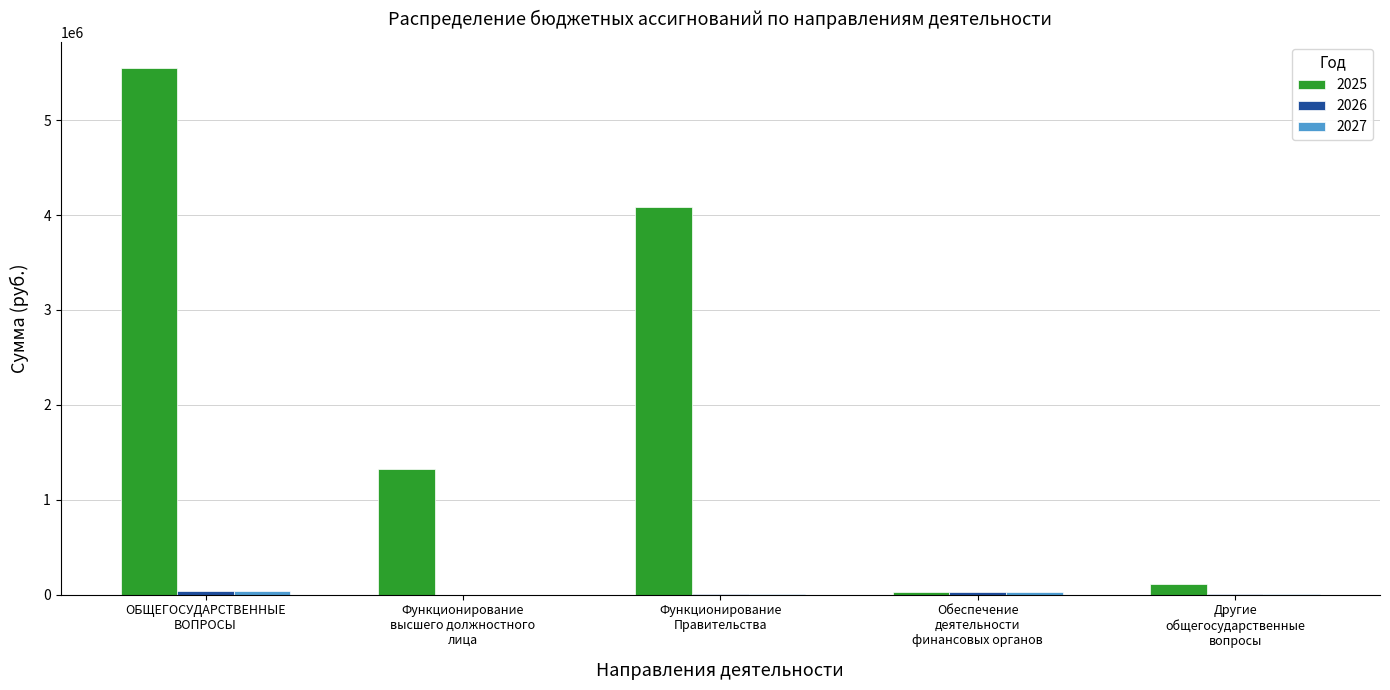

Are the bars horizontal?

No